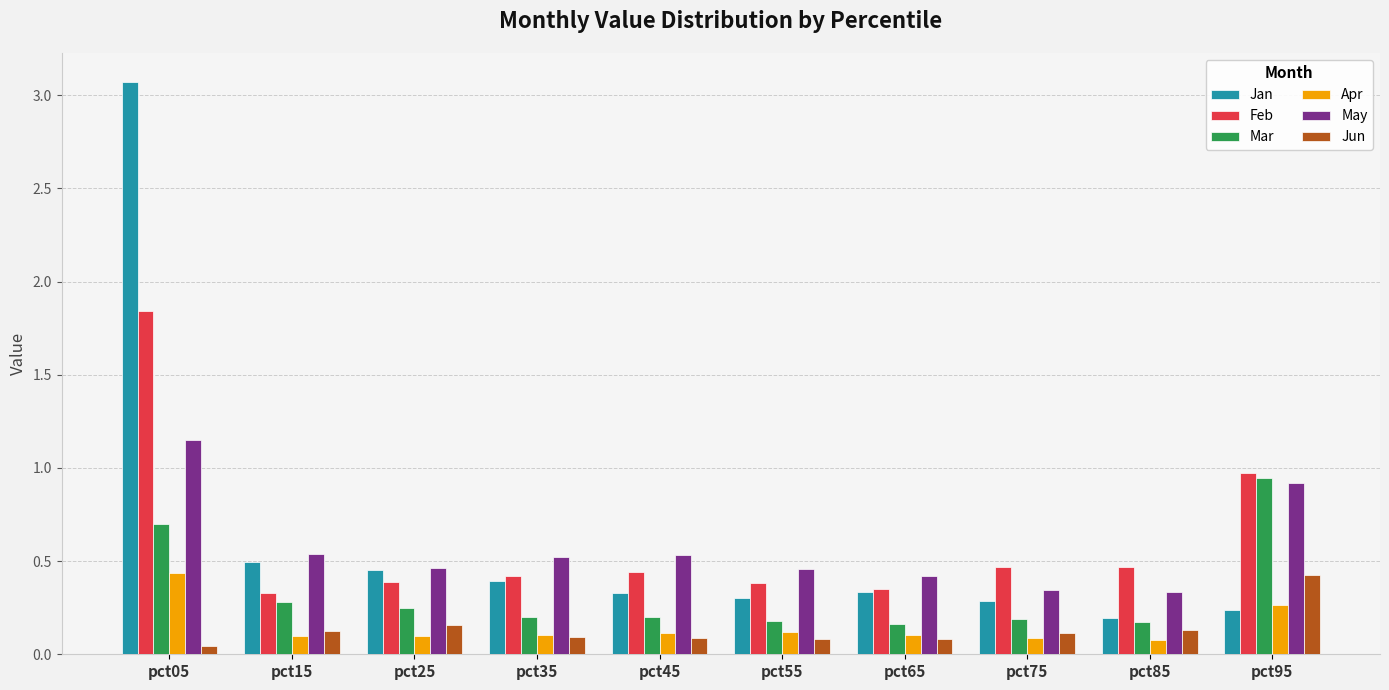

What is the total value across all series at pct05?

7.2